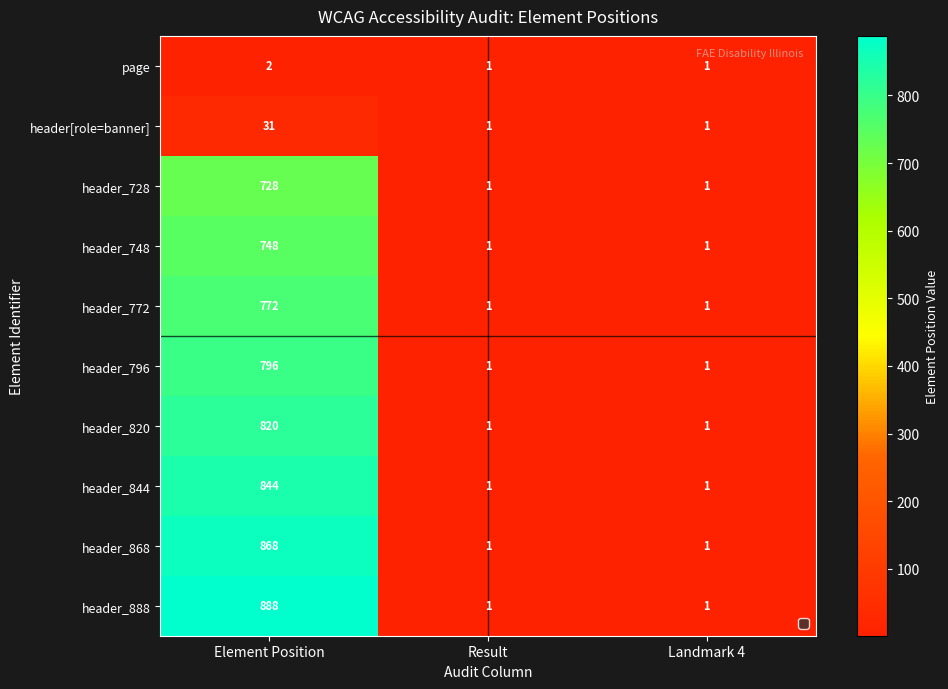

Which series has the largest range (max minus min)?

header_888